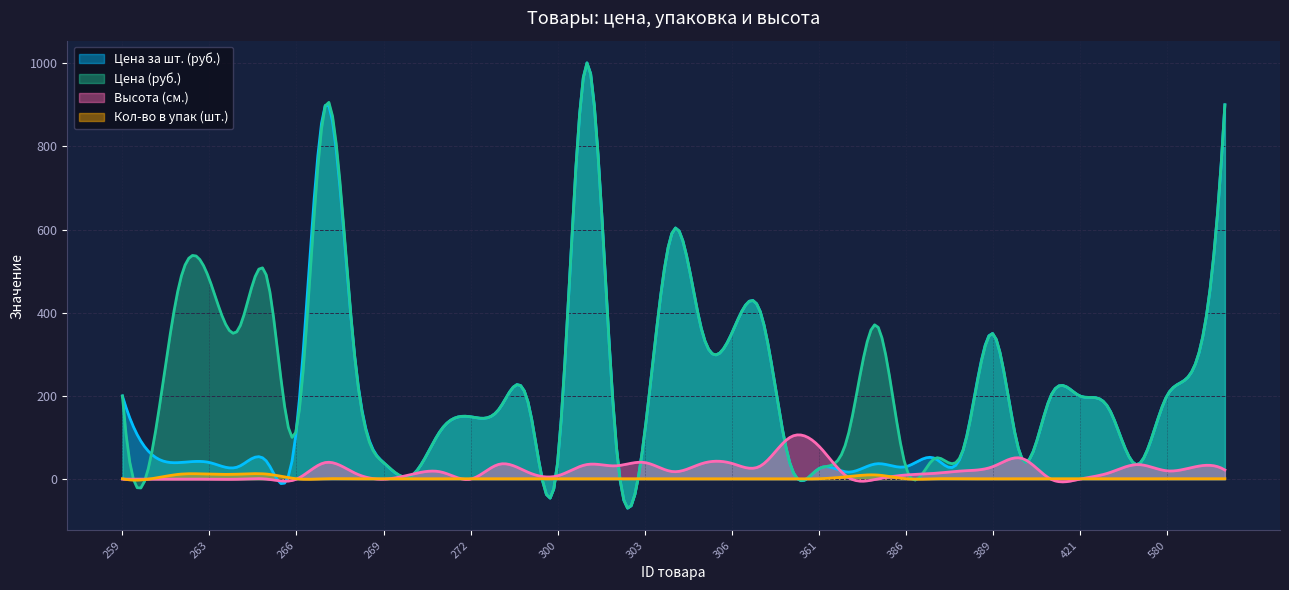

What is the sum of all Высота (см.) values?

6310.1